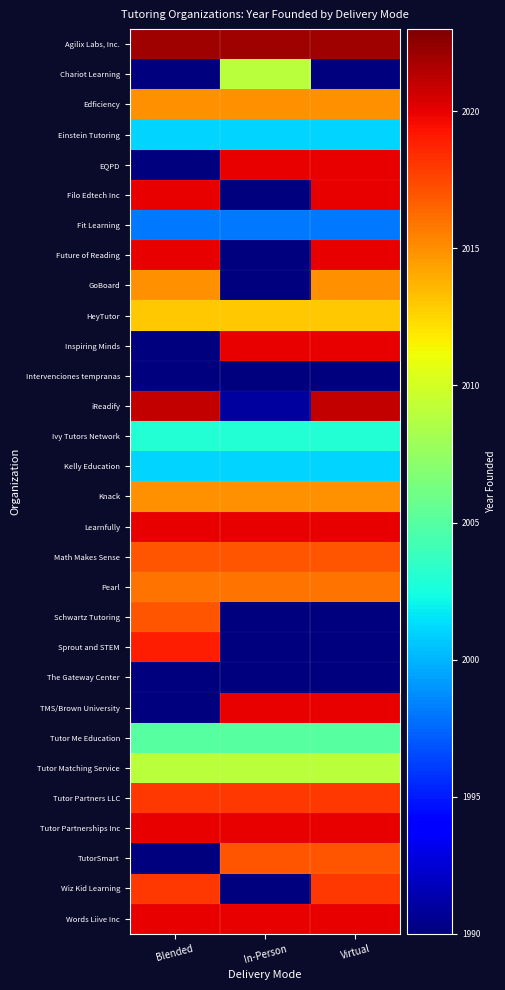

At which category does the chart reach its peak across all series?

Blended